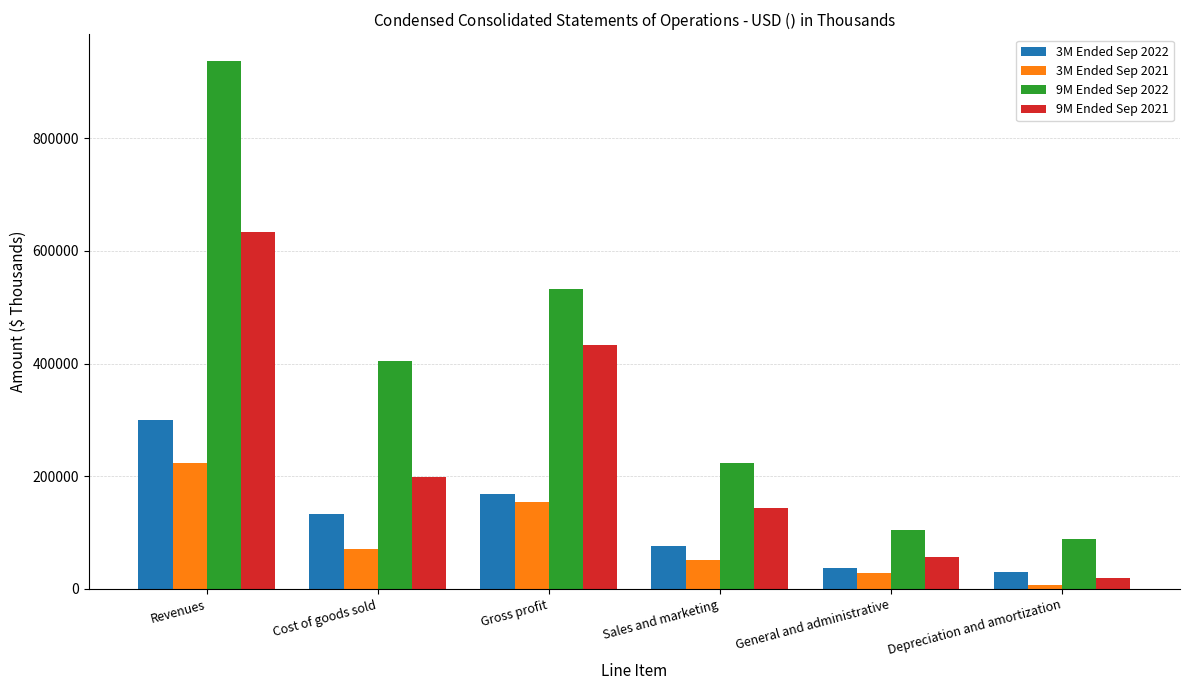

Read the 3M Ended Sep 2021 value at Gross profit.

153945